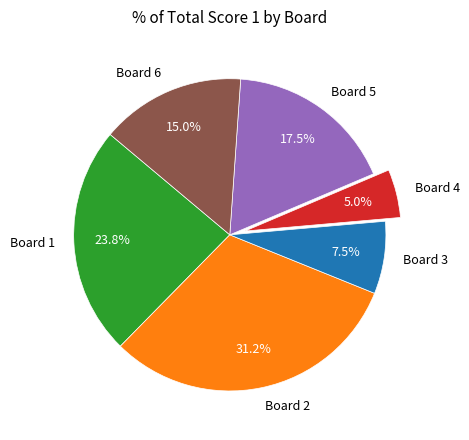

Combined, do Board 4 and Board 3 account for over 50%?

No